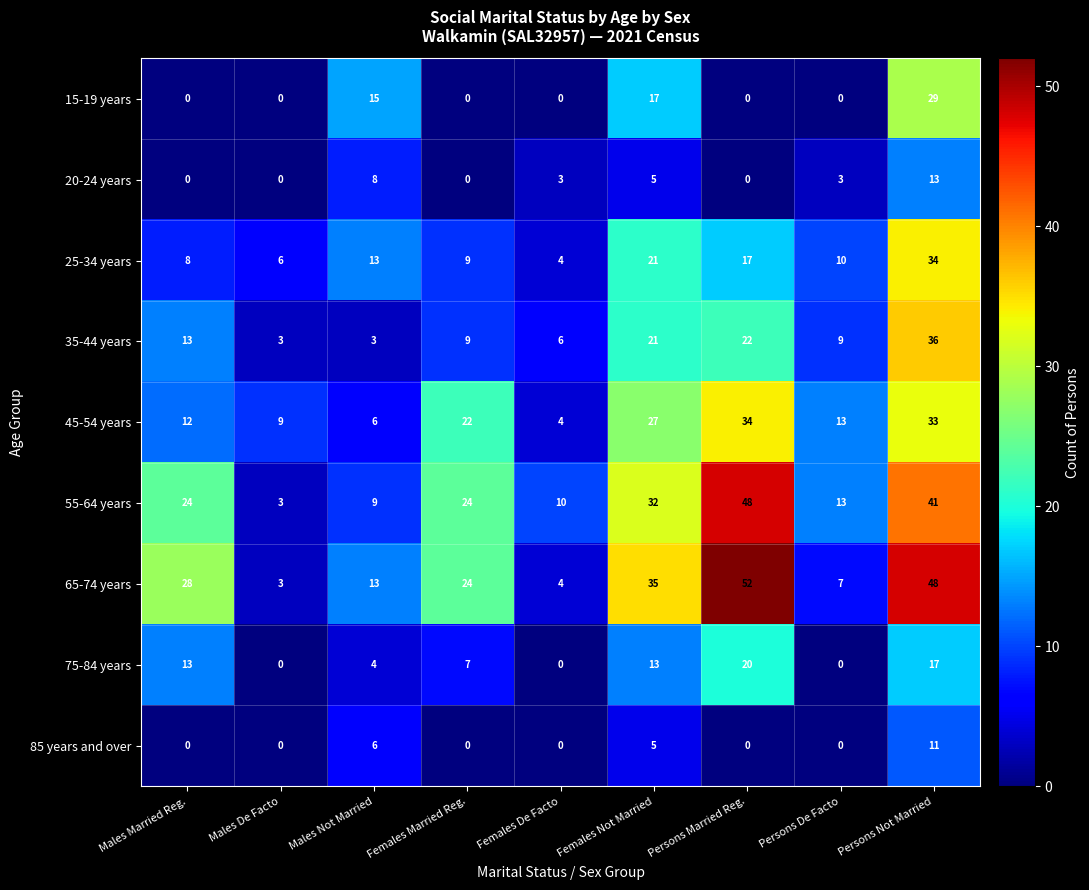

What is the lowest value of the 45-54 years series?

4